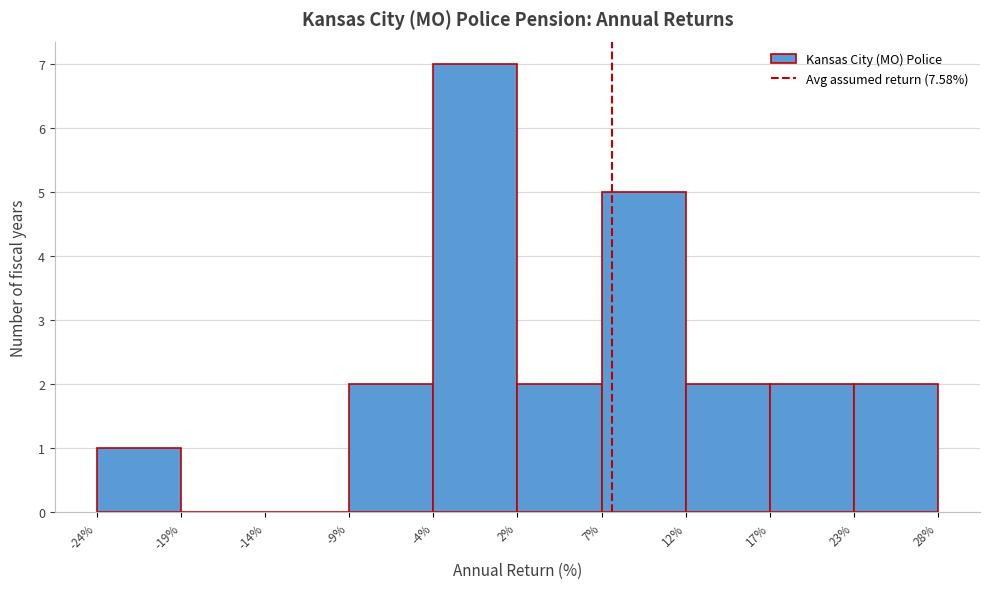

Reading left to right, list every bar in this chart as the range it spans on the x-axis followed by its height. The values are not printed on the chart, so give them approximately, as read against the axis.

-24% to -19%: 1
-19% to -14%: 0
-14% to -9%: 0
-9% to -4%: 2
-4% to 2%: 7
2% to 7%: 2
7% to 12%: 5
12% to 17%: 2
17% to 23%: 2
23% to 28%: 2